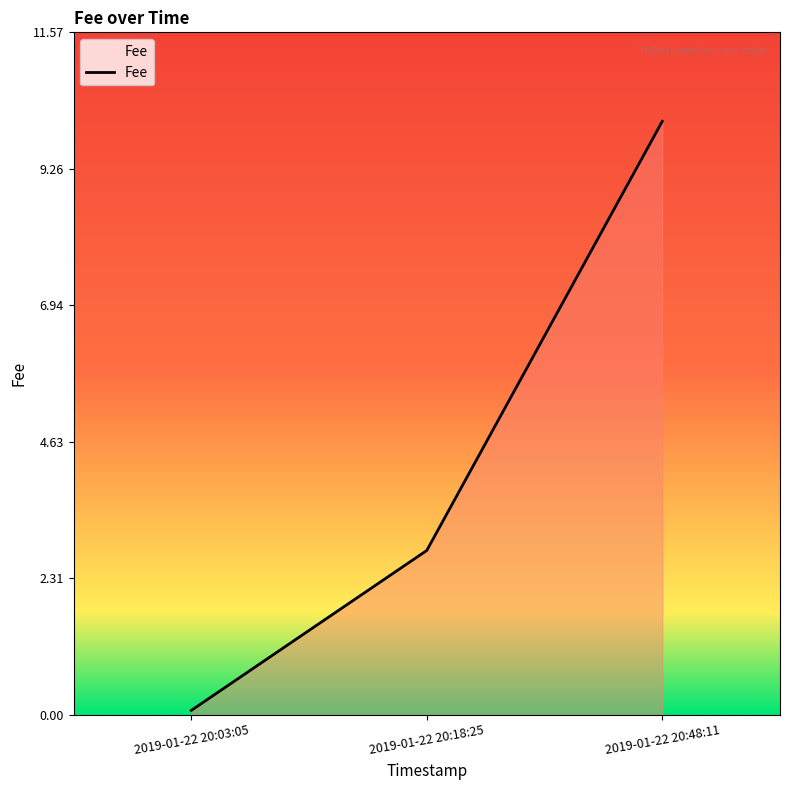

What is the difference between the maximum and minimum values?

10.0